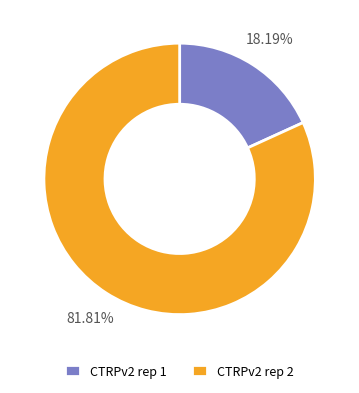

How many segments does this pie chart have?

2